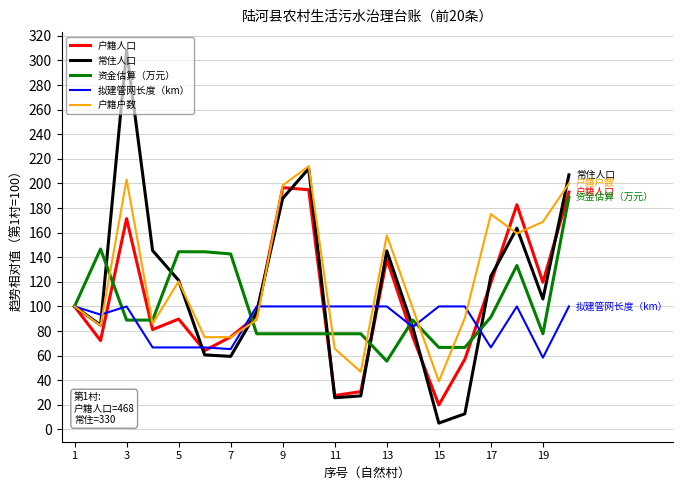

What is the minimum value for 户籍户数?

39.1